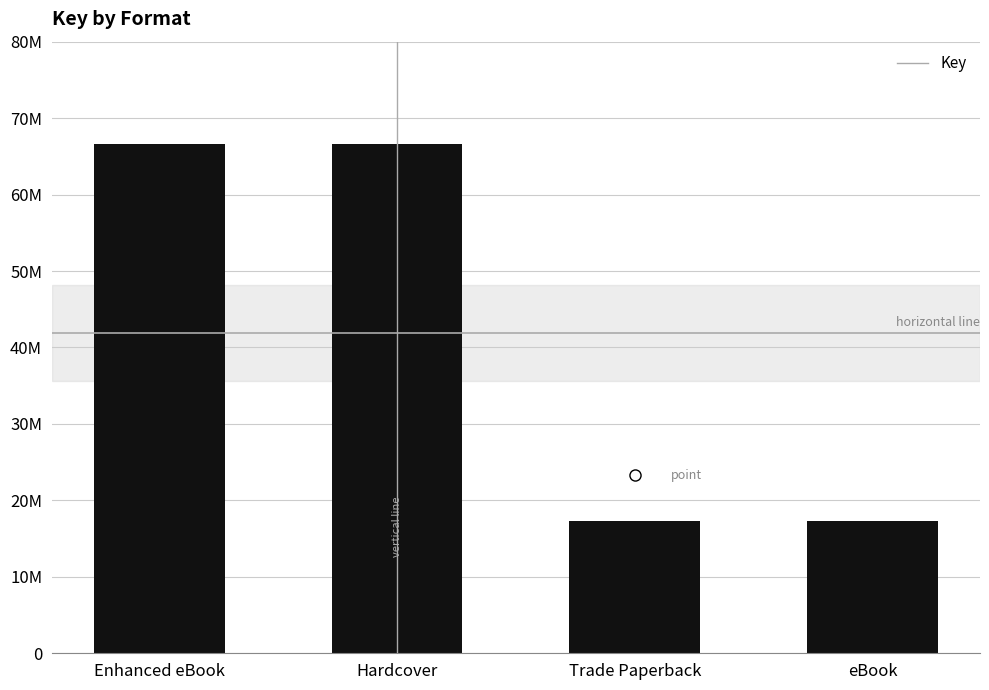

Reading left to right, list all the values displayed in this chart.

66593775	66593775	17247917	17247917